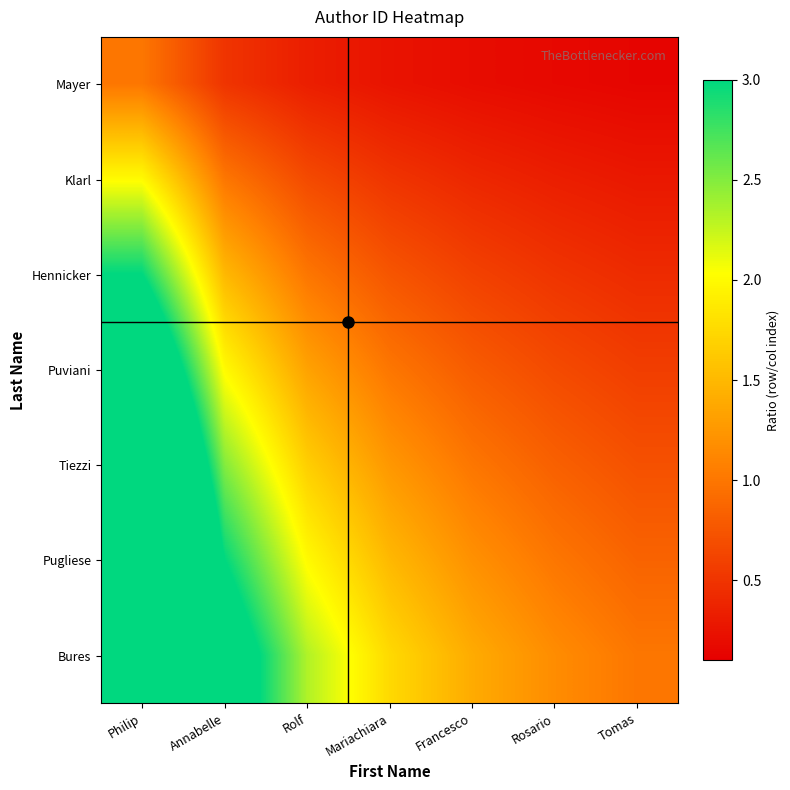

What is the total value across all series at Tomas?

4.0